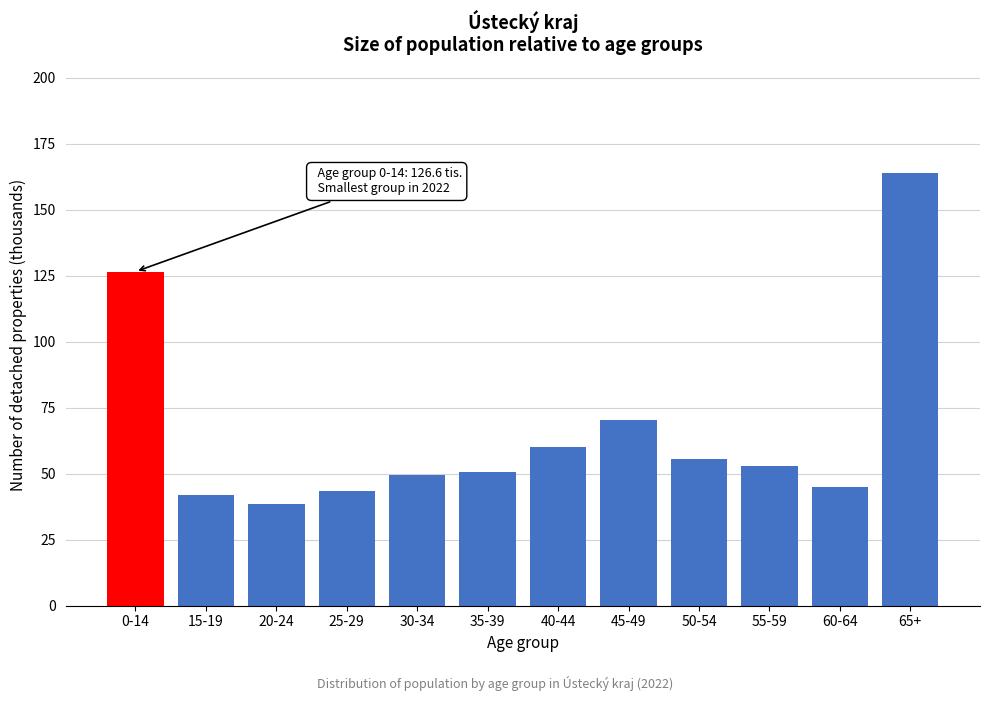

Reading right to left, list all the values displayed in this chart.

65+=163.9	60-64=44.8	55-59=52.8	50-54=55.6	45-49=70.5	40-44=60.0	35-39=50.8	30-34=49.5	25-29=43.4	20-24=38.7	15-19=42.1	0-14=126.6